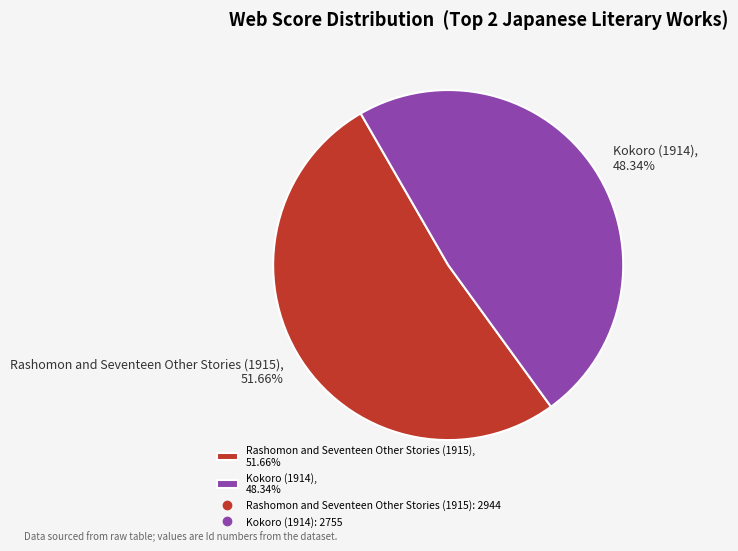

Which has a higher value, Kokoro (1914) or Rashomon and Seventeen Other Stories (1915)?

Rashomon and Seventeen Other Stories (1915)